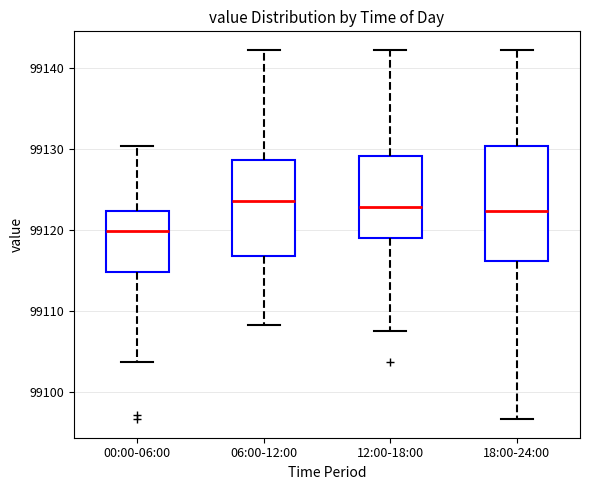

Which box is the tallest, from its lower edge to its upper edge?

18:00-24:00